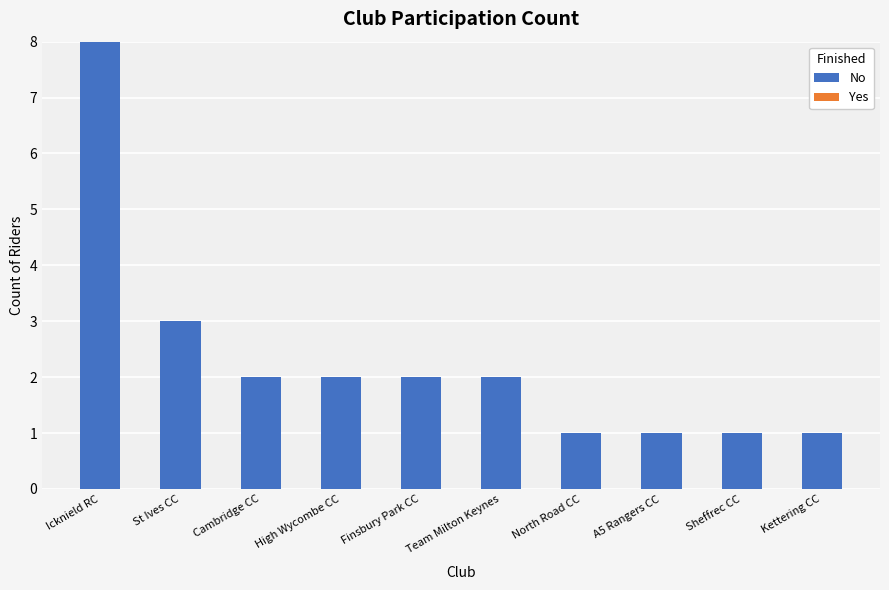

What is the ratio of the value at A5 Rangers CC to the value at Kettering CC?

1.0